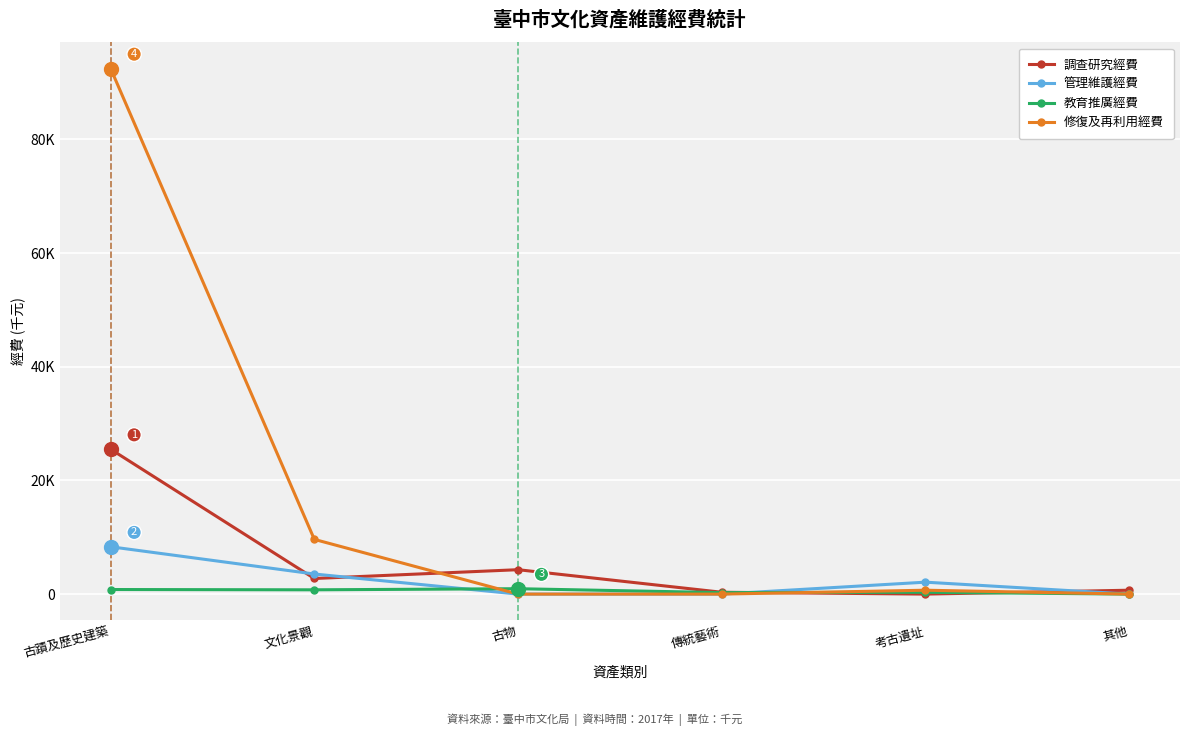

Between 文化景觀 and 古蹟及歷史建築, which is larger?

古蹟及歷史建築